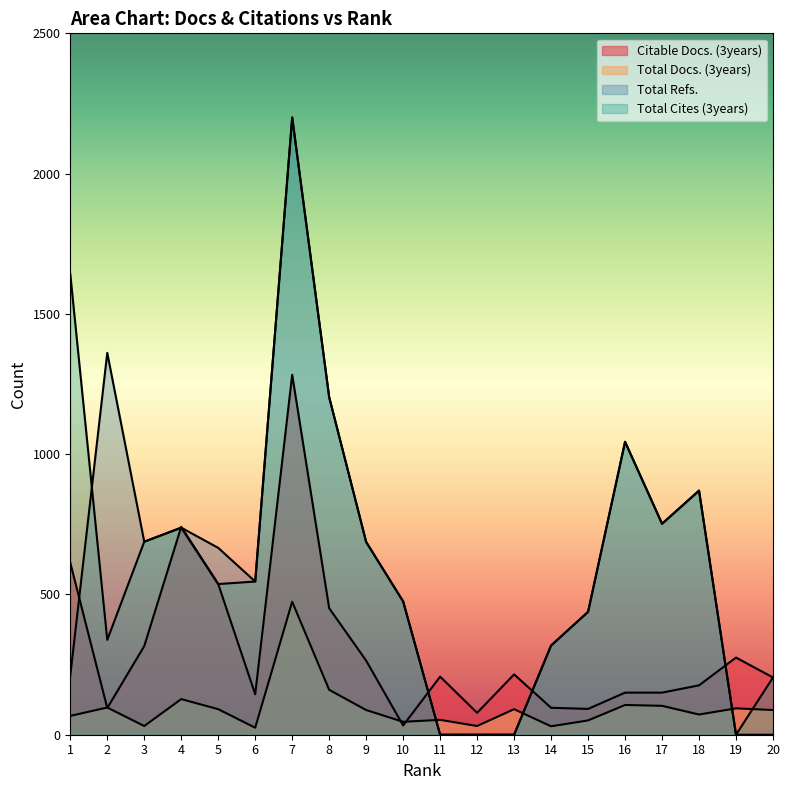

The Total Refs. series shows 438 at 15. True or false?

True